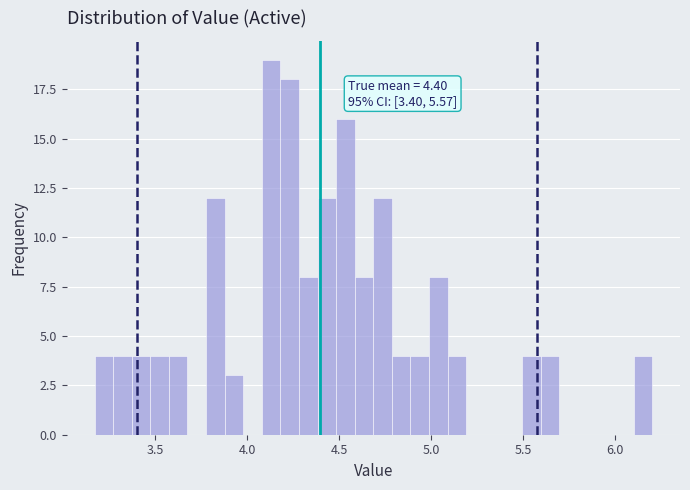

Around what value on the x-axis is the tallest bar? Give the approximate position of its centre, as read against the axis.

4.15